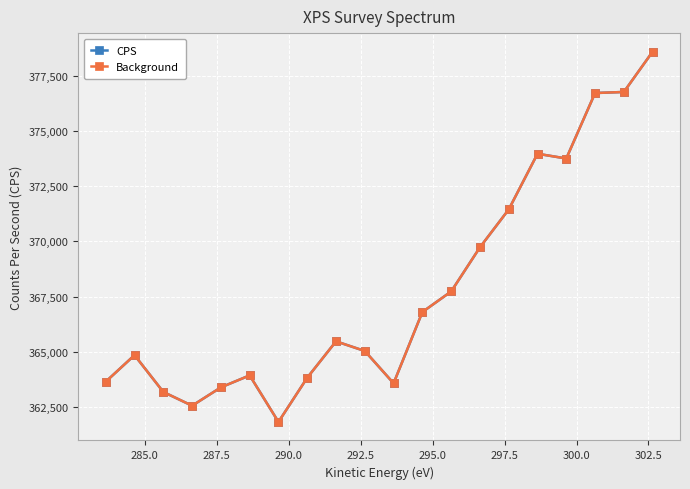

Is this an area chart (filled region under the line)?

No